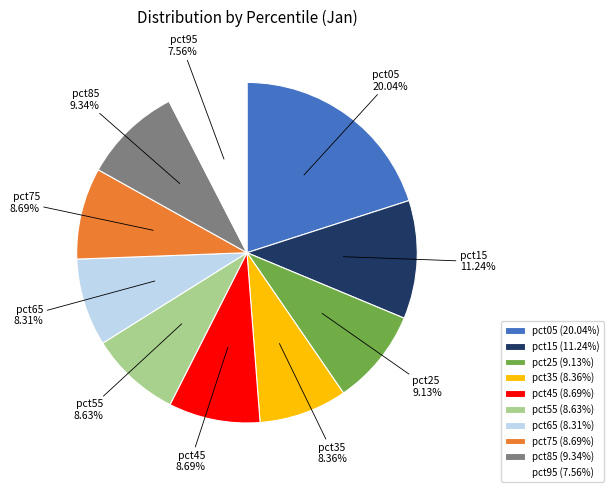

Count the number of slices in the pie.

10